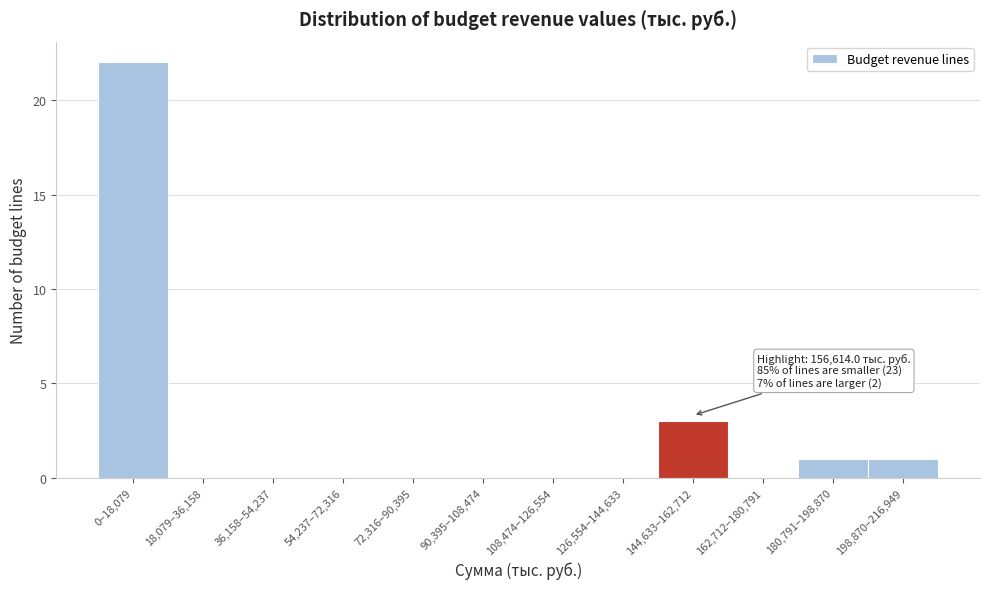

Reading left to right, list all the values displayed in this chart.

0–18,079=22	18,079–36,158=0	36,158–54,237=0	54,237–72,316=0	72,316–90,395=0	90,395–108,474=0	108,474–126,554=0	126,554–144,633=0	144,633–162,712=3	162,712–180,791=0	180,791–198,870=1	198,870–216,949=1